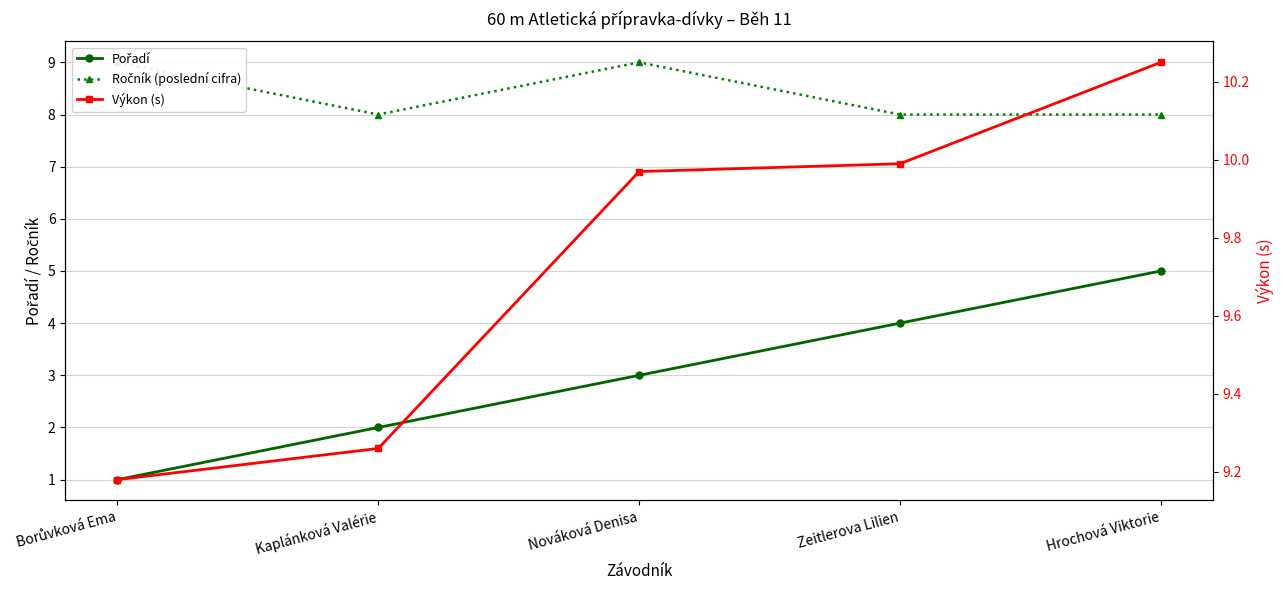

Between Kaplánková Valérie and Nováková Denisa, which is larger?

Nováková Denisa